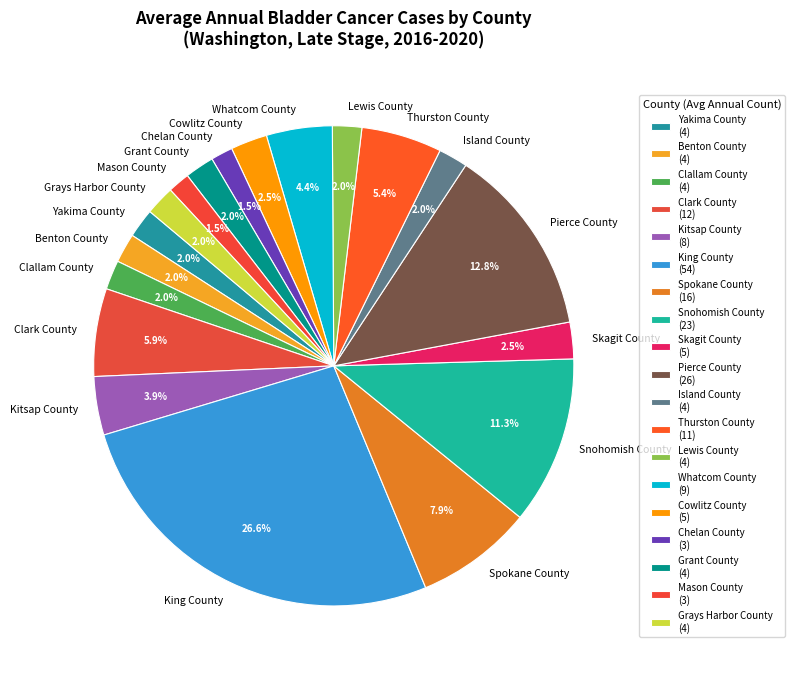

The Grant County slice represents 2% of the pie. True or false?

True